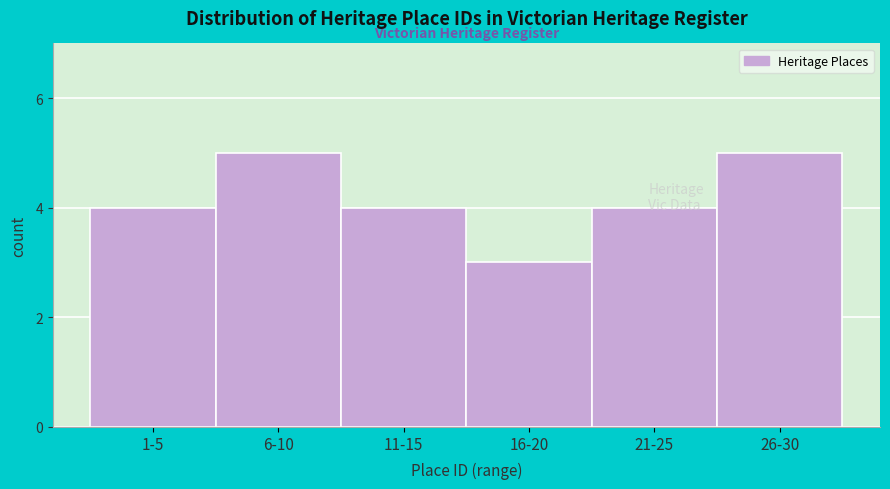

The value at 26-30 is 3. True or false?

False